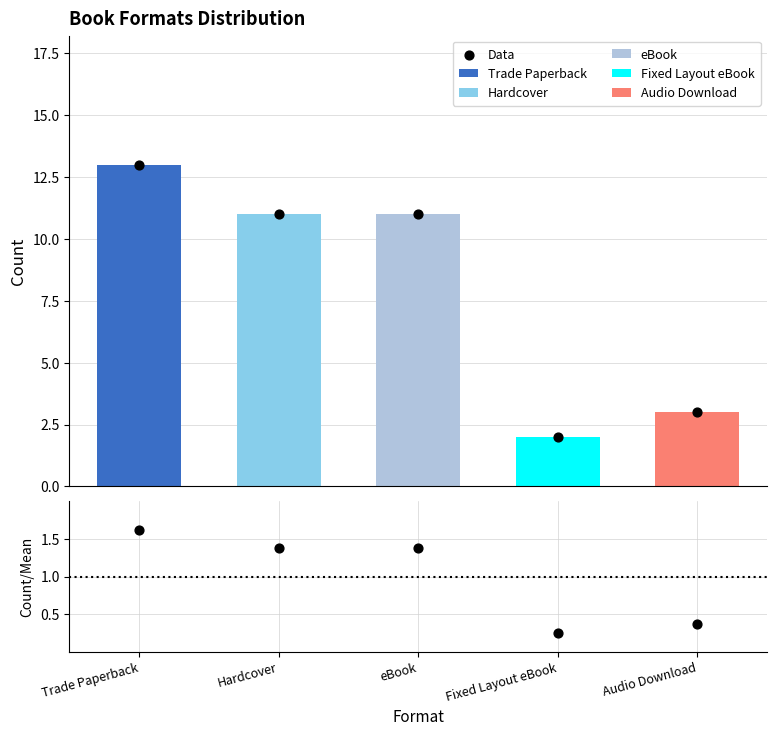

What is the total value across all series at Audio Download?

3.4